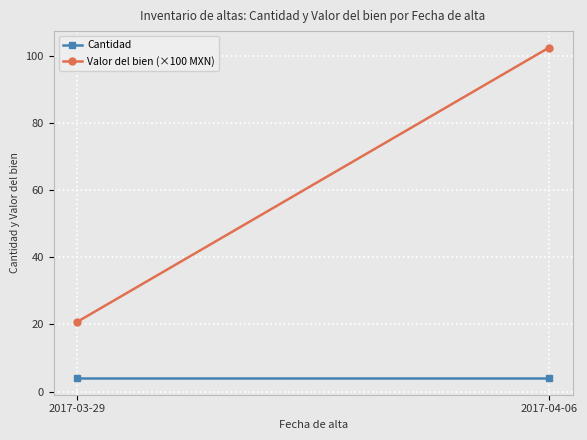

At how many categories does at least one series exceed 58?

1